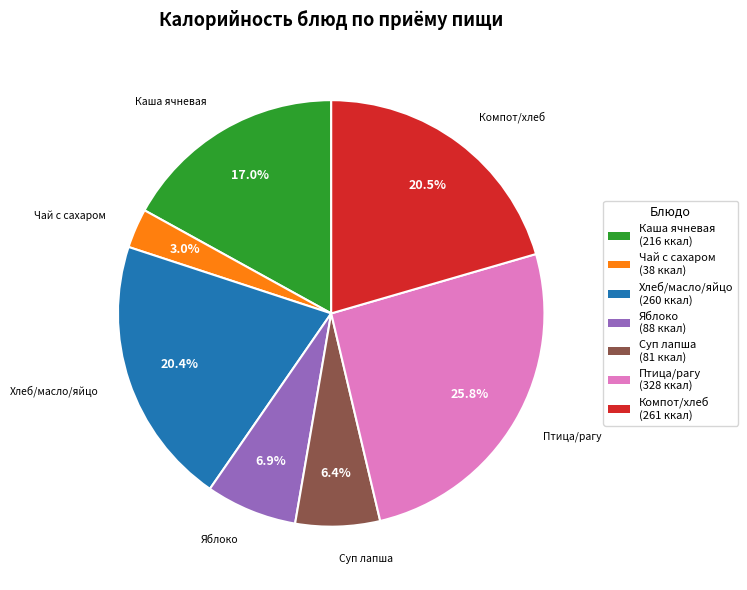

Count the number of slices in the pie.

7